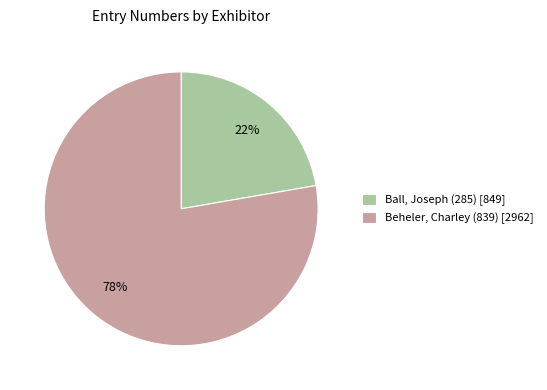

How many segments does this pie chart have?

2